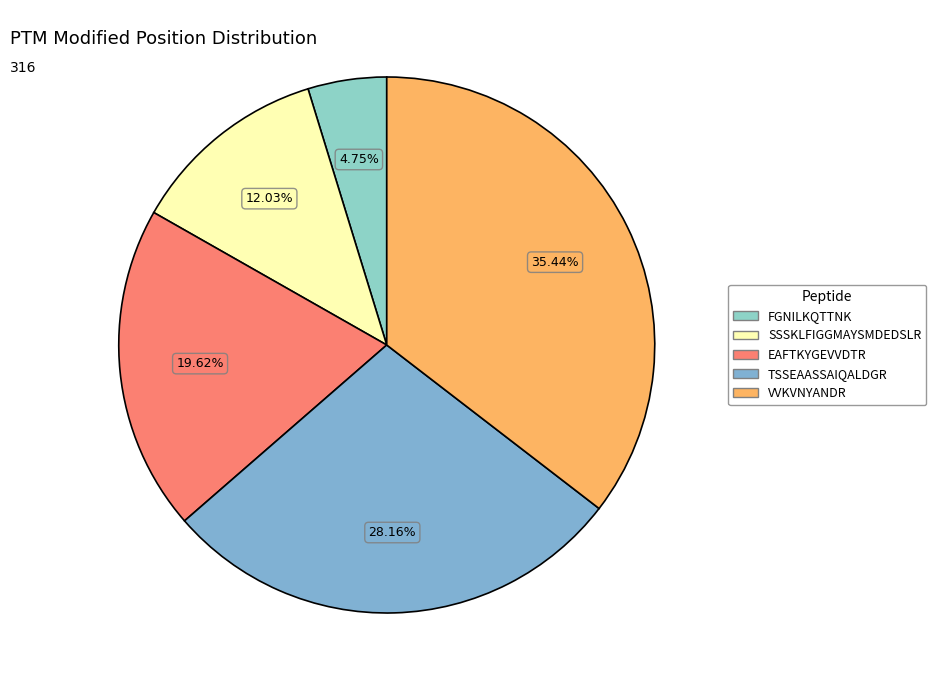

Rank the categories by value from highest to lowest.

VVKVNYANDR, TSSEAASSAIQALDGR, EAFTKYGEVVDTR, SSSKLFIGGMAYSMDEDSLR, FGNILKQTTNK